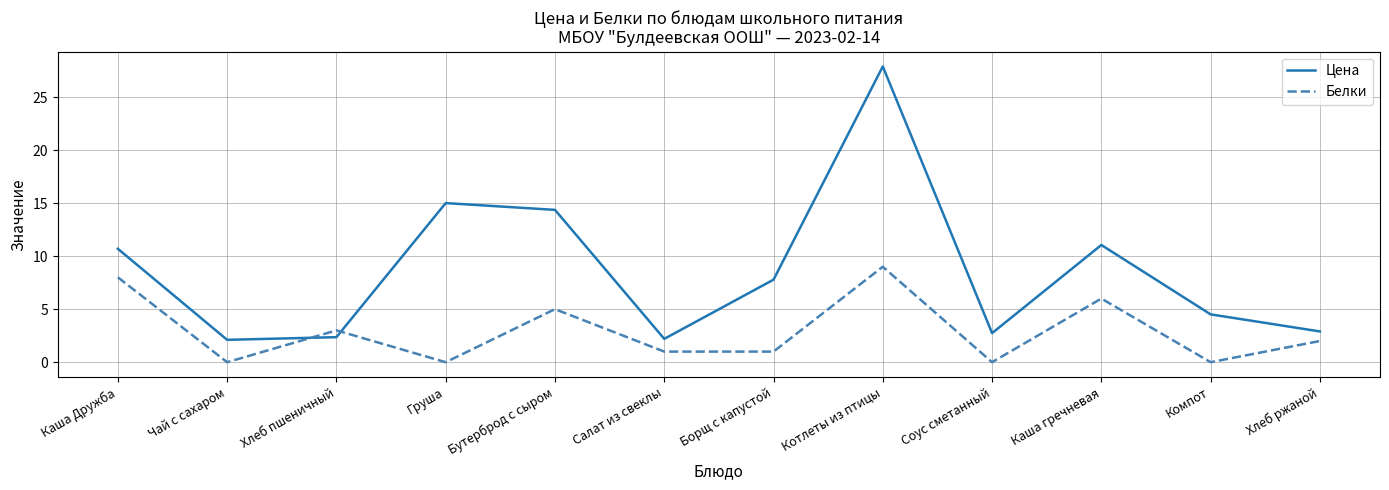

Which series has the largest total across all categories?

Цена